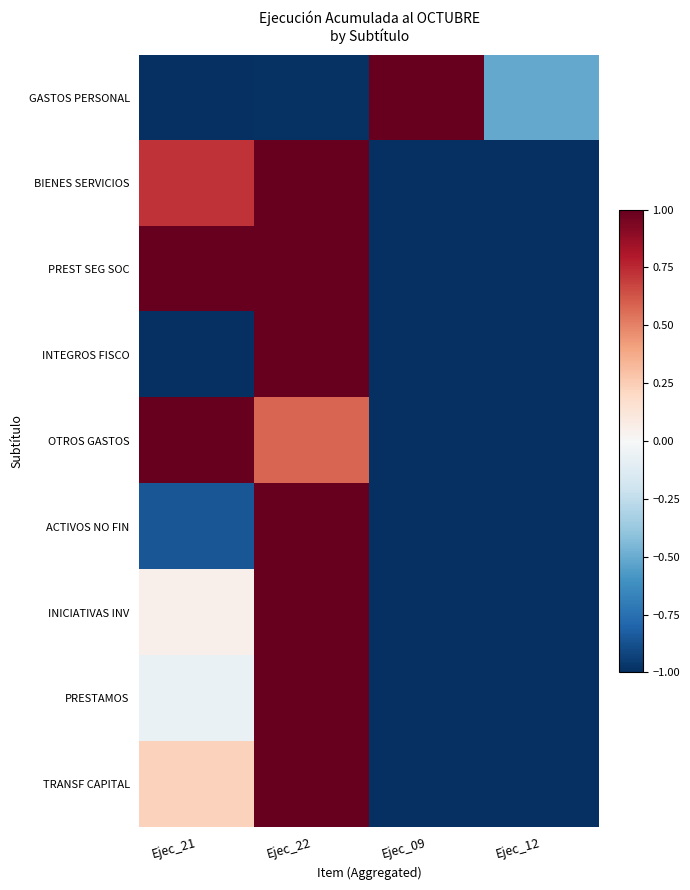

Between Ejec_21 and Ejec_09, which series saw the biggest shift?

GASTOS PERSONAL